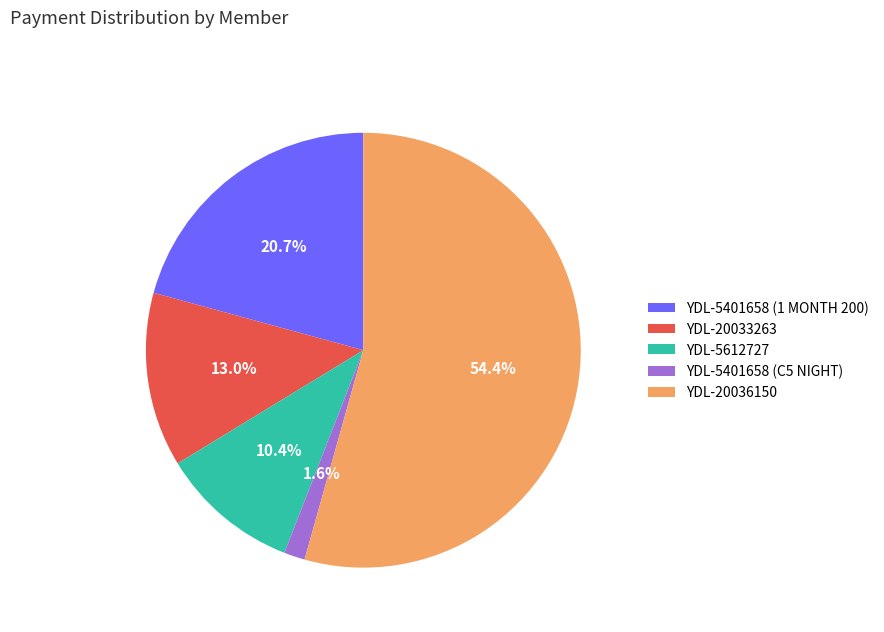

Count the number of slices in the pie.

5